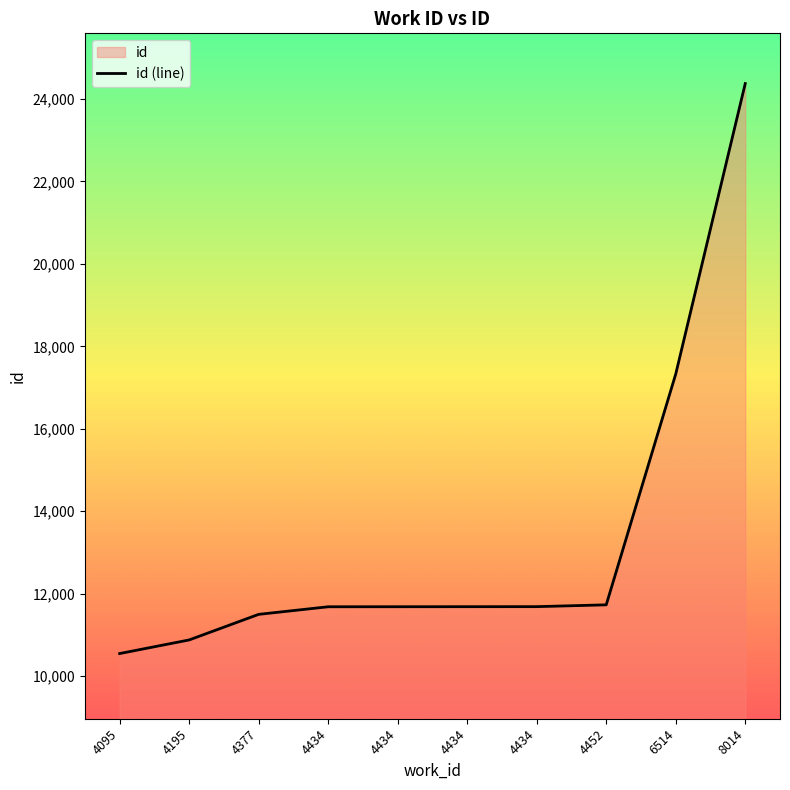

What is the smallest value displayed?

10545